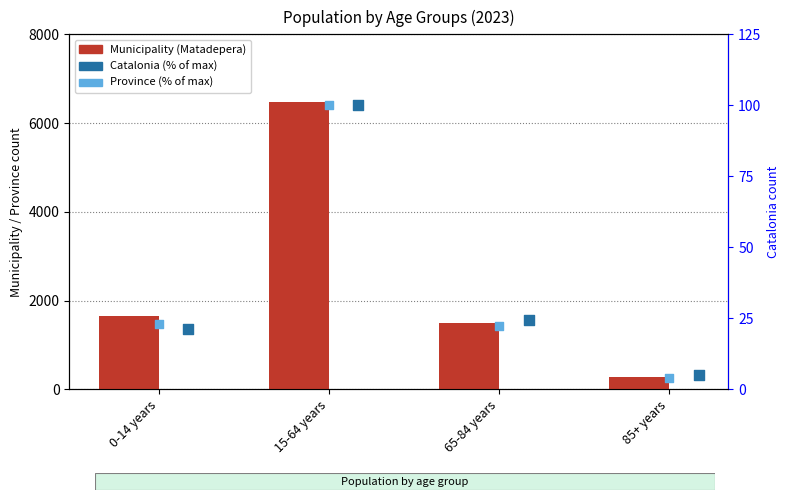

At how many categories does at least one series exceed 5918?

1